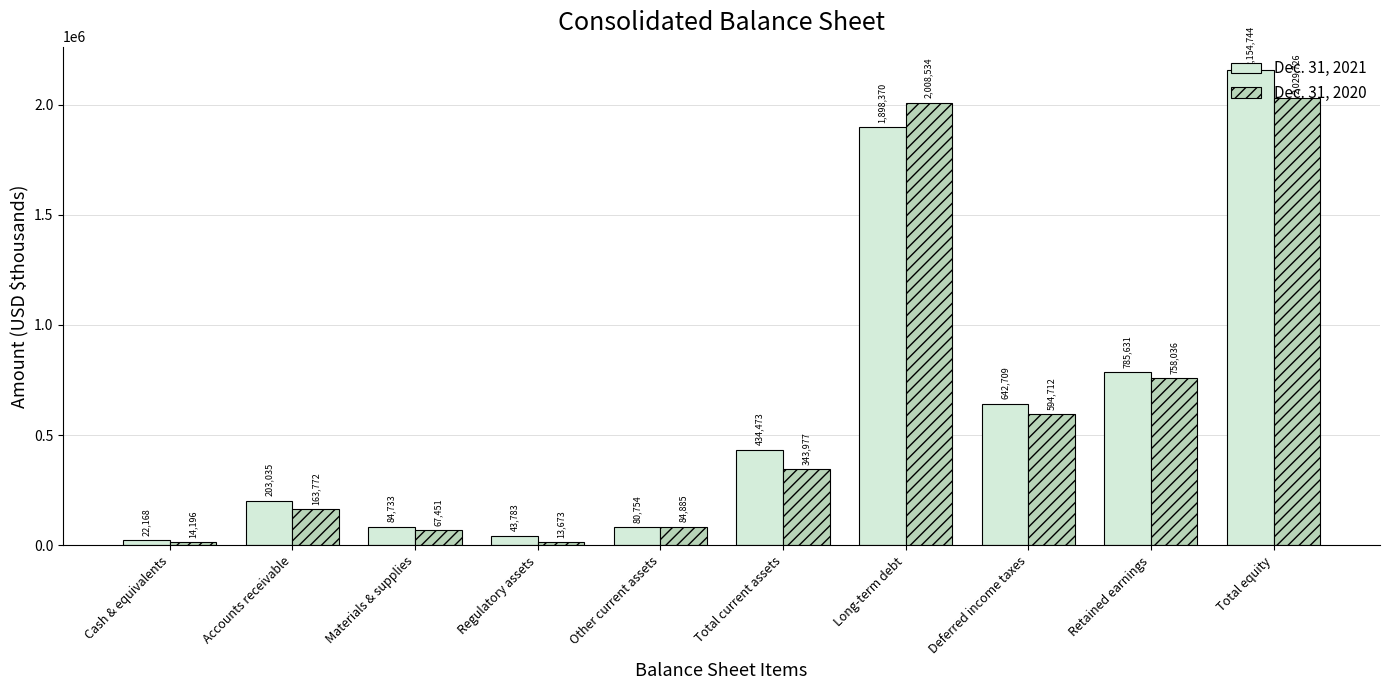

What is the sum of the Dec. 31, 2020 values at Long-term debt and Total equity?

4038260